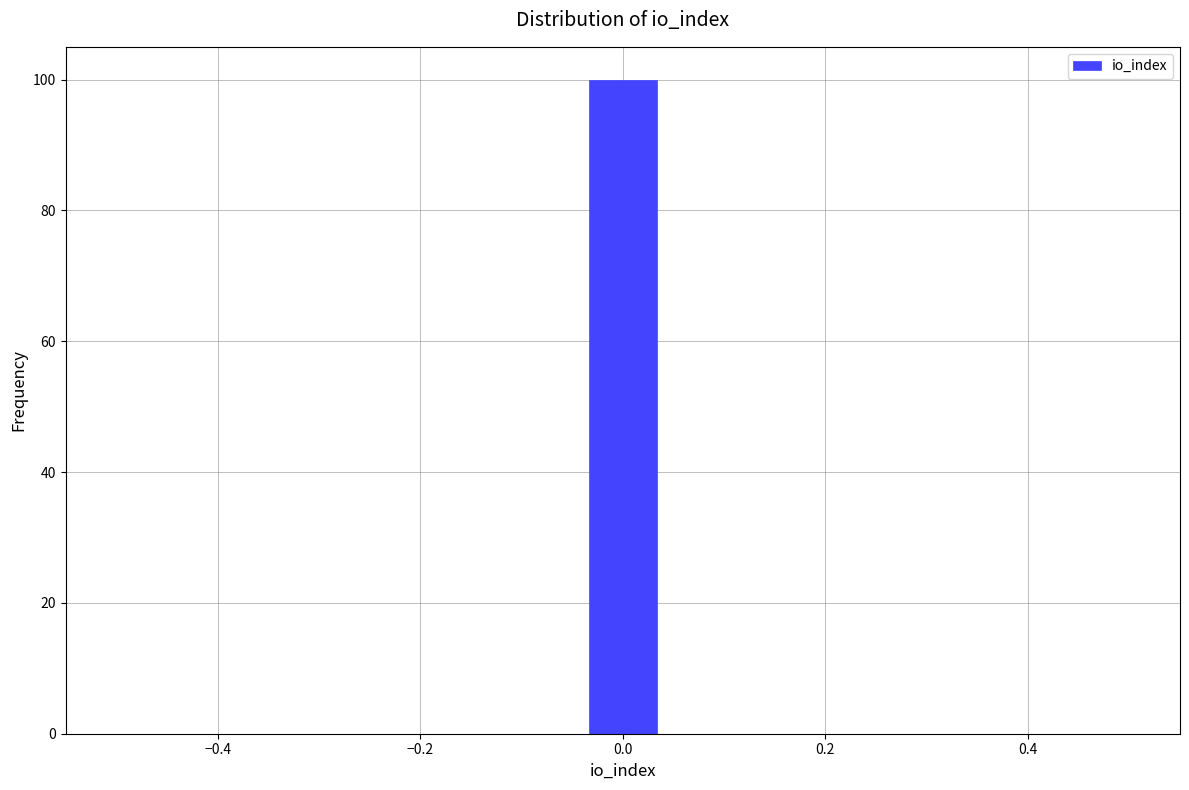

Read against the x-axis, roughly where is the centre of the tallest bar?

0.00